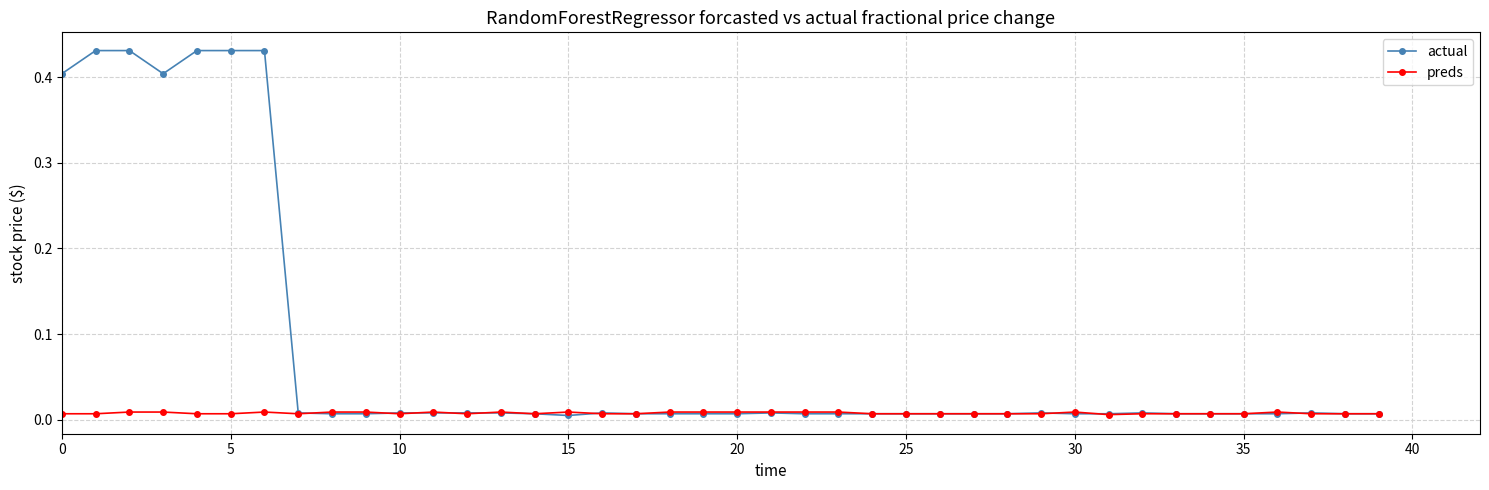

True or false: actual and preds cross at least once.

True